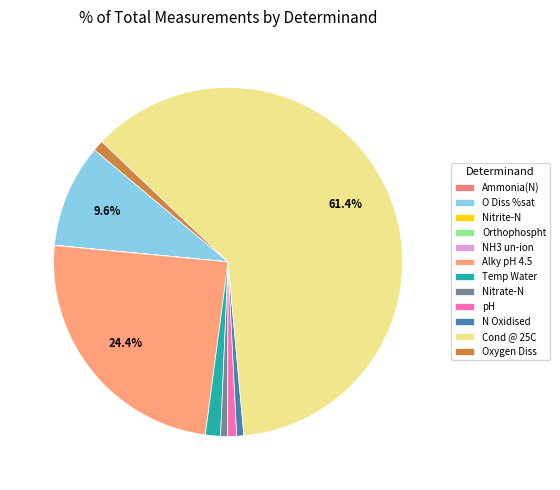

Approximately how many times larger is the value at Cond @ 25C compared to Oxygen Diss?

61.9